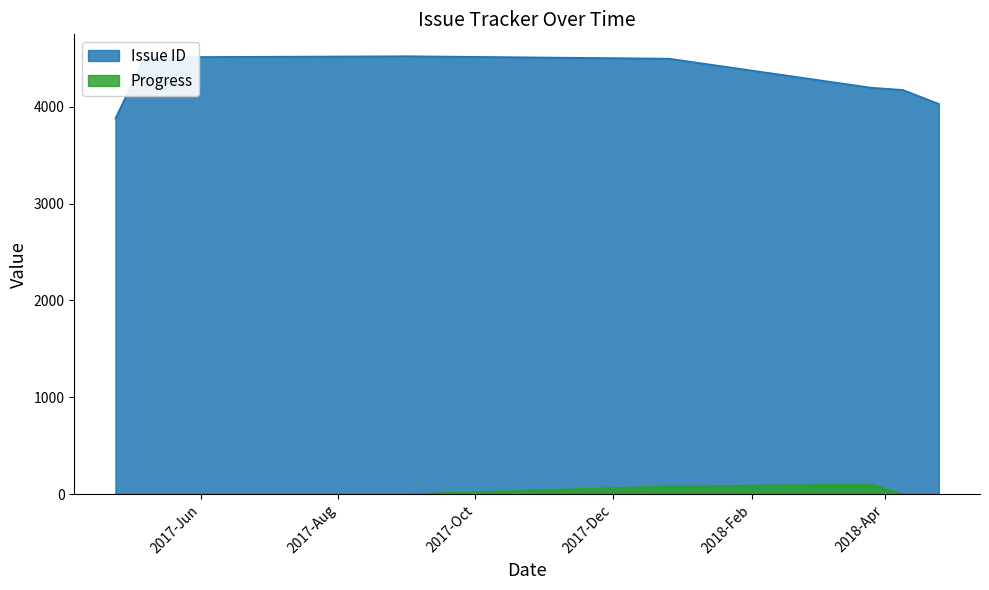

Which series has the largest total across all categories?

Issue ID